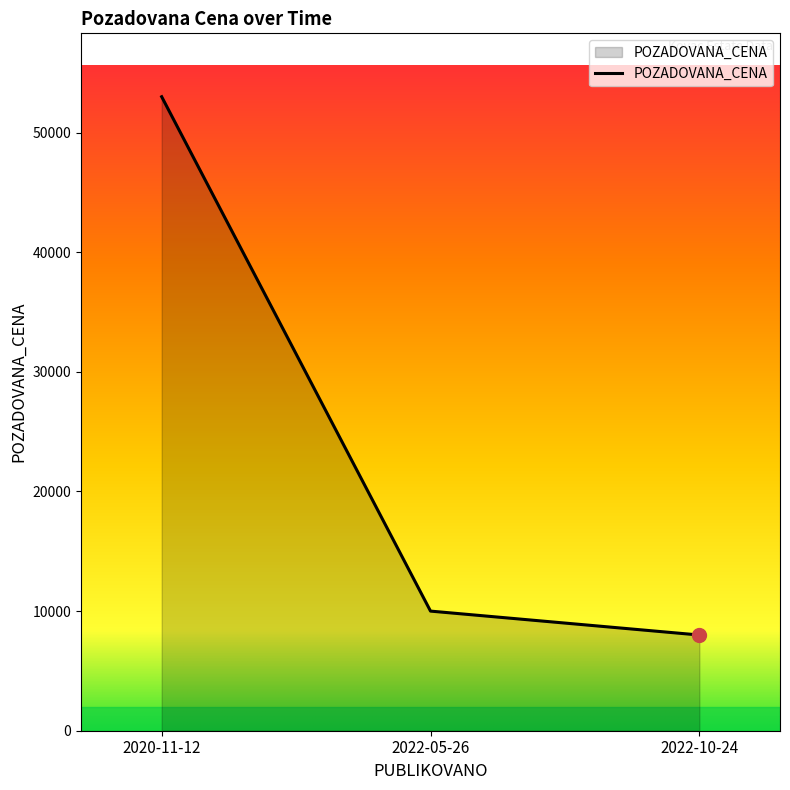

Which label corresponds to the largest value in the chart?

2020-11-12